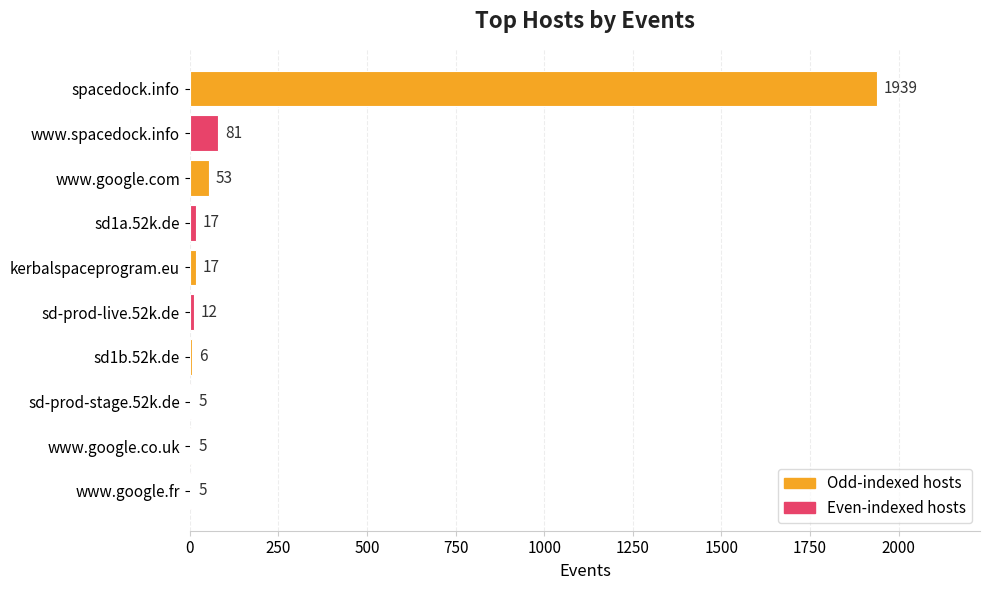

What is the change in value from www.google.com to sd-prod-stage.52k.de?

-48